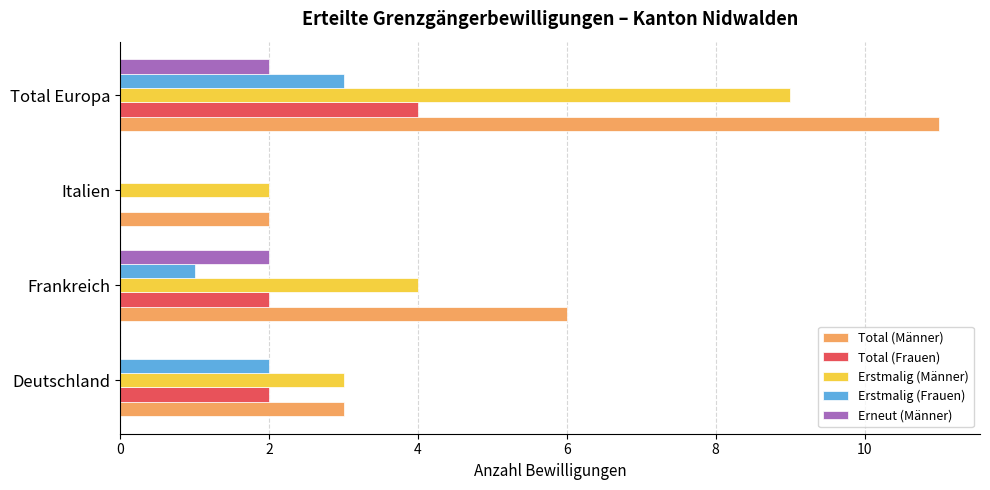

At which category is the sum across all series the highest?

Total Europa